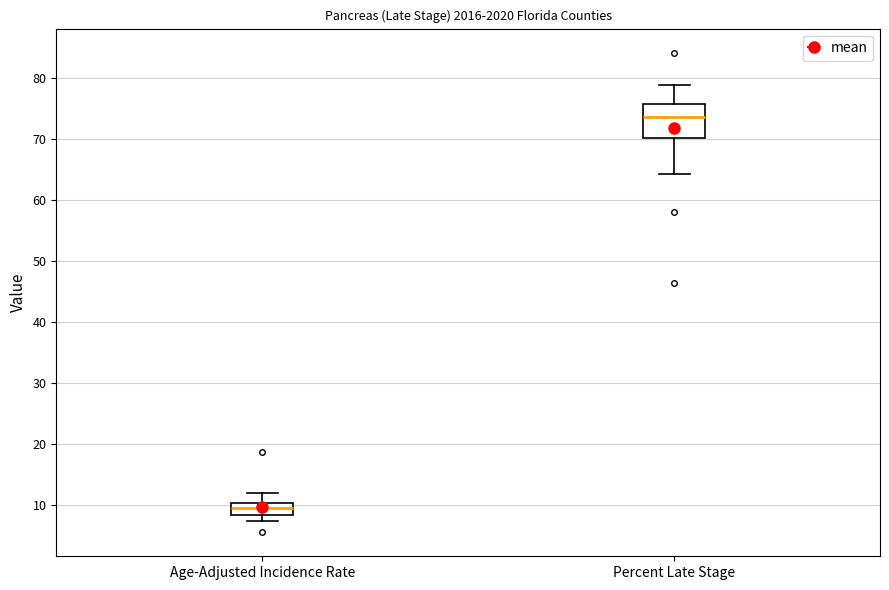

Which box's median line is the highest?

Percent Late Stage